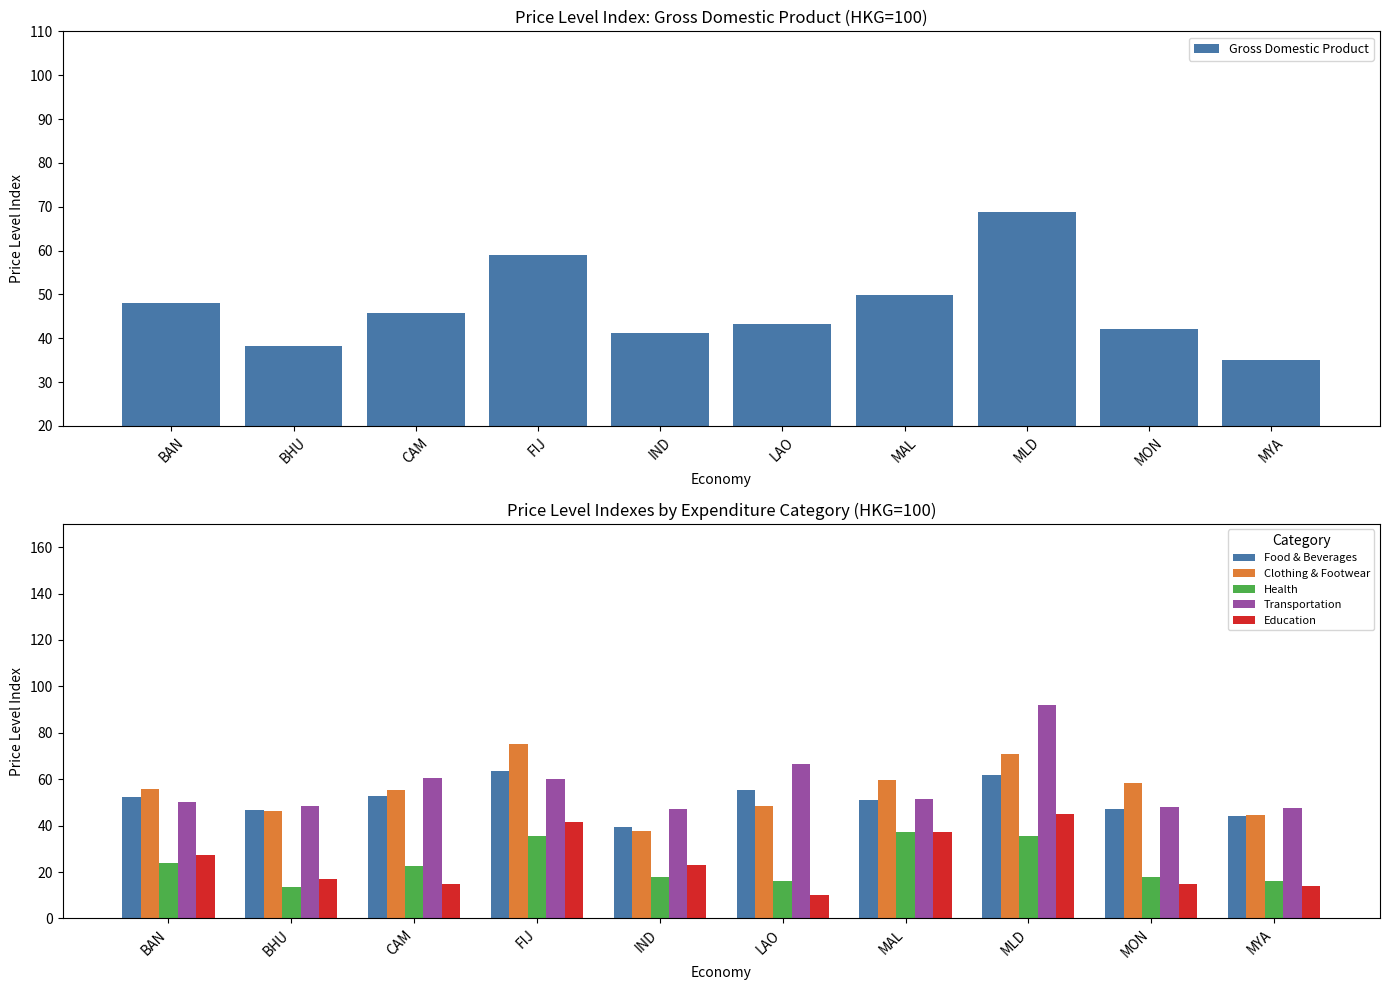

At which label does Transportation first exceed 51?

CAM